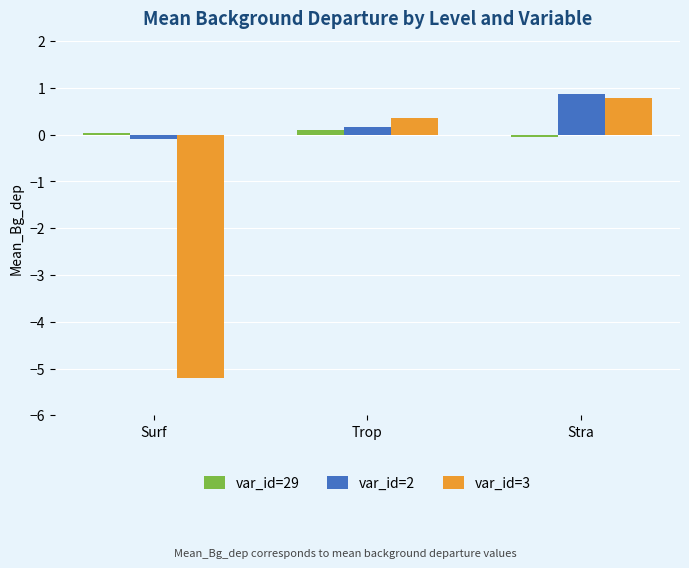

What is the label of the 1st bar from the left?

Surf